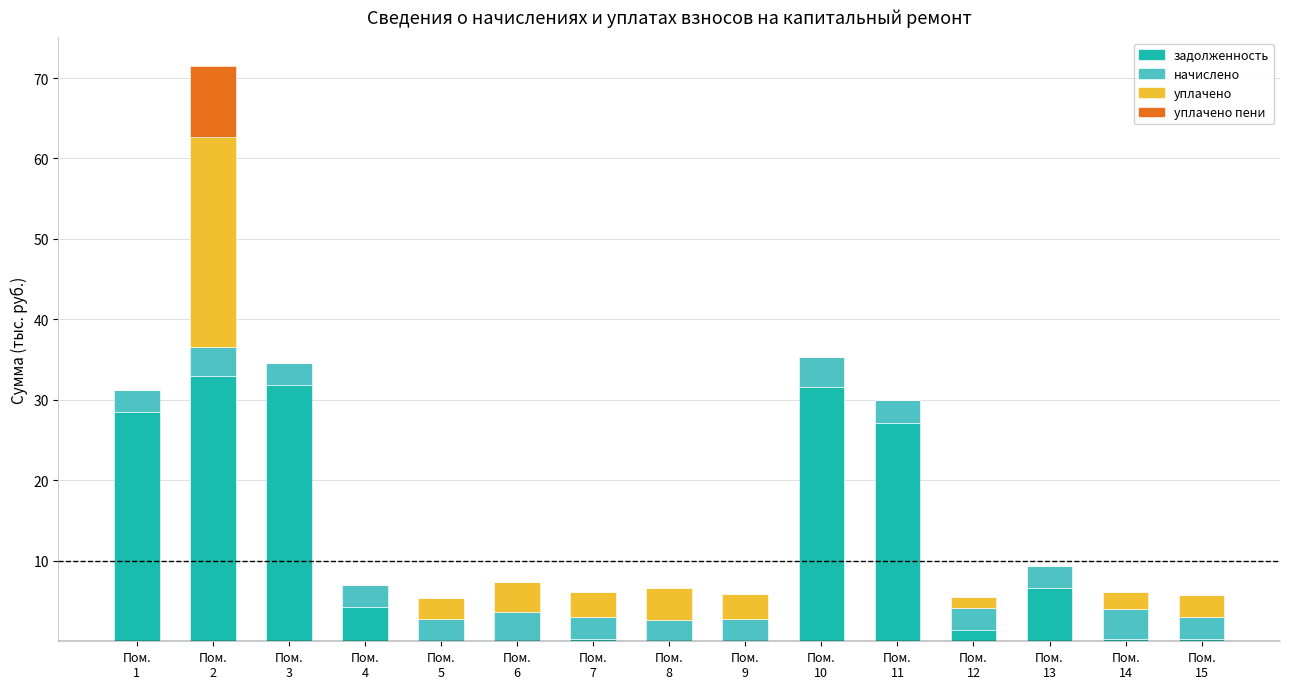

Are the bars horizontal?

No